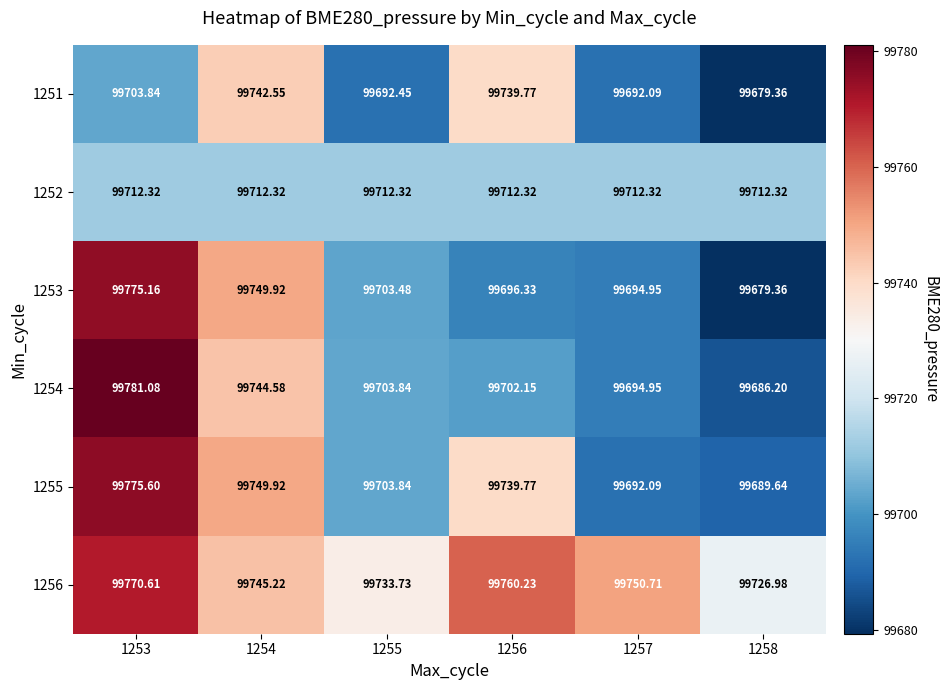

Is the value of 1256 at 1253 greater than the value of 1254 at 1257?

Yes